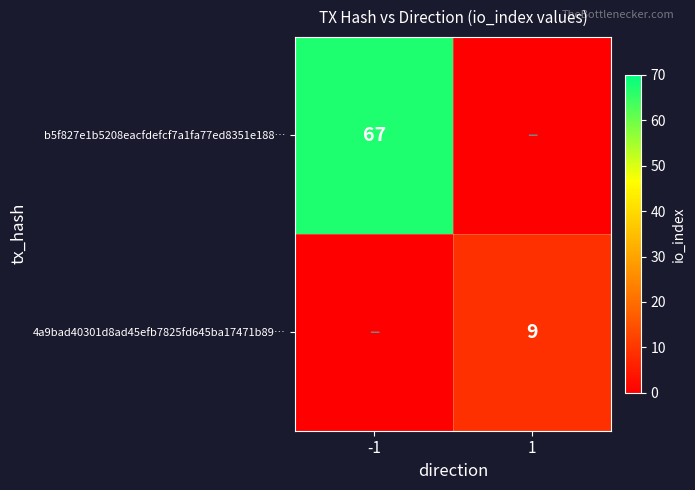

The value of b5f827e1b5208eacfdefcf7a1fa77ed8351e188… at -1 is 24. True or false?

False